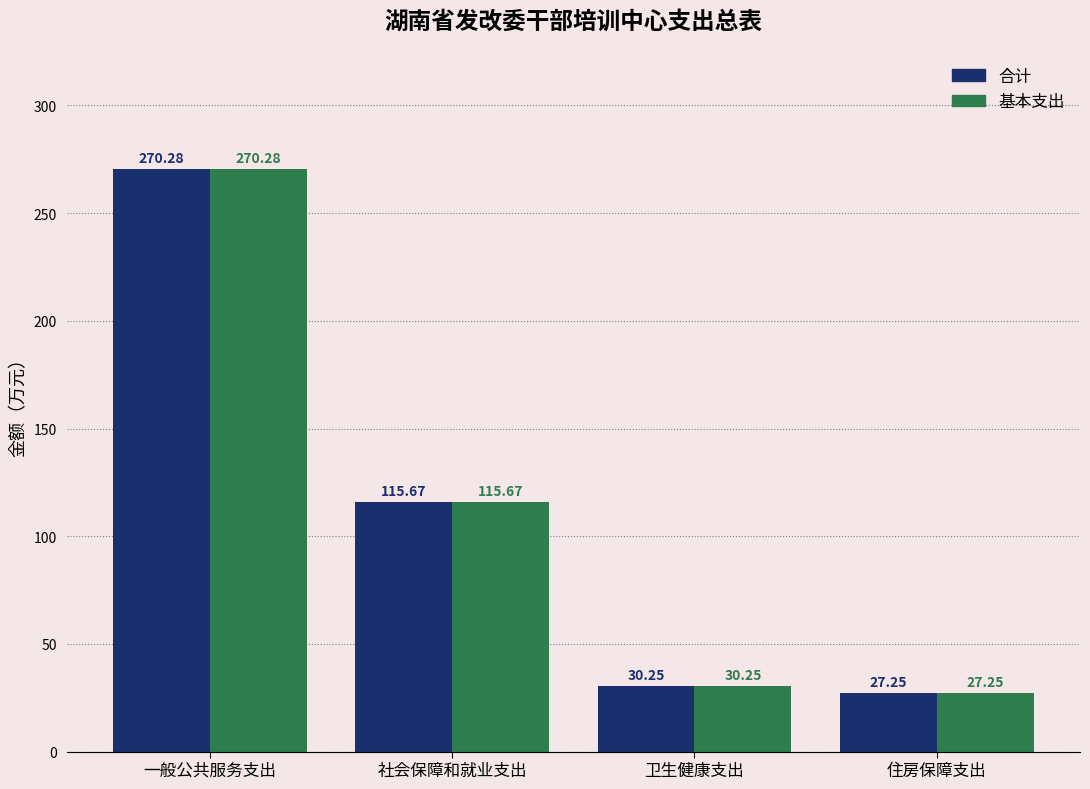

How many bars are there in each group?

2